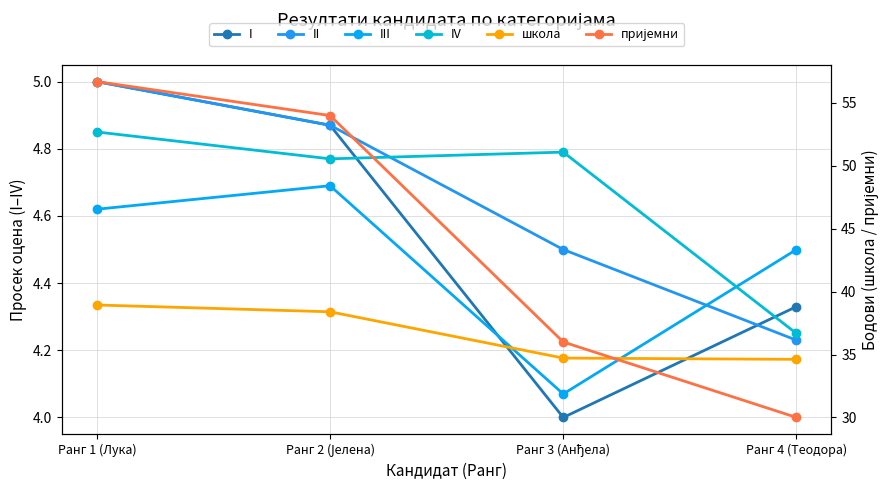

Does the chart have visible grid lines?

Yes